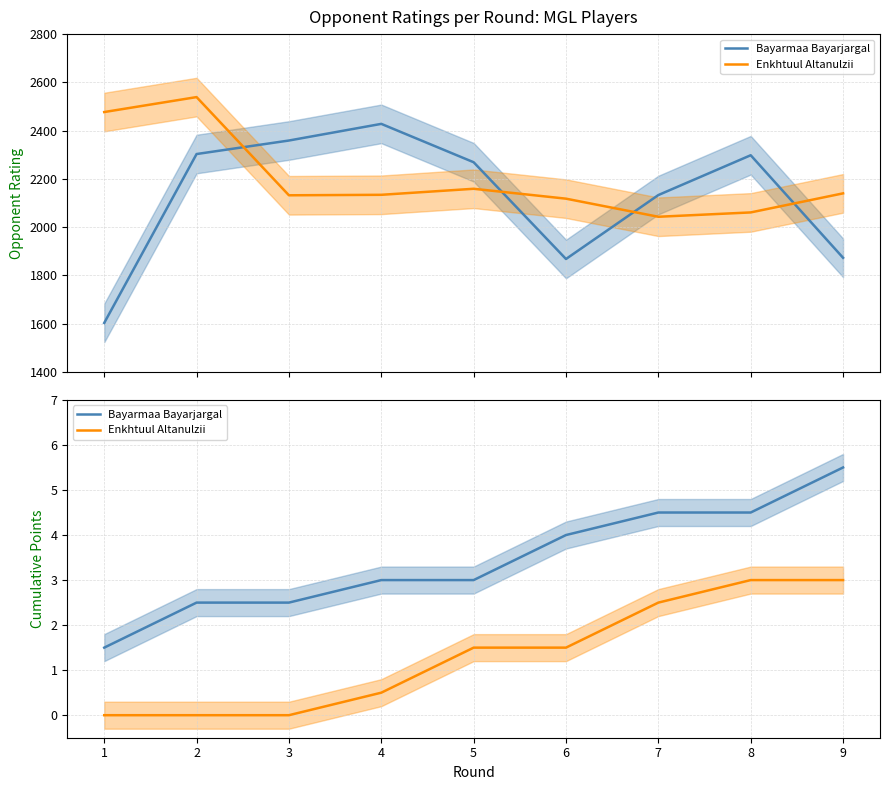

List the labels in order of Bayarmaa Bayarjargal value, smallest first.

1, 2, 3, 4, 5, 6, 7, 8, 9